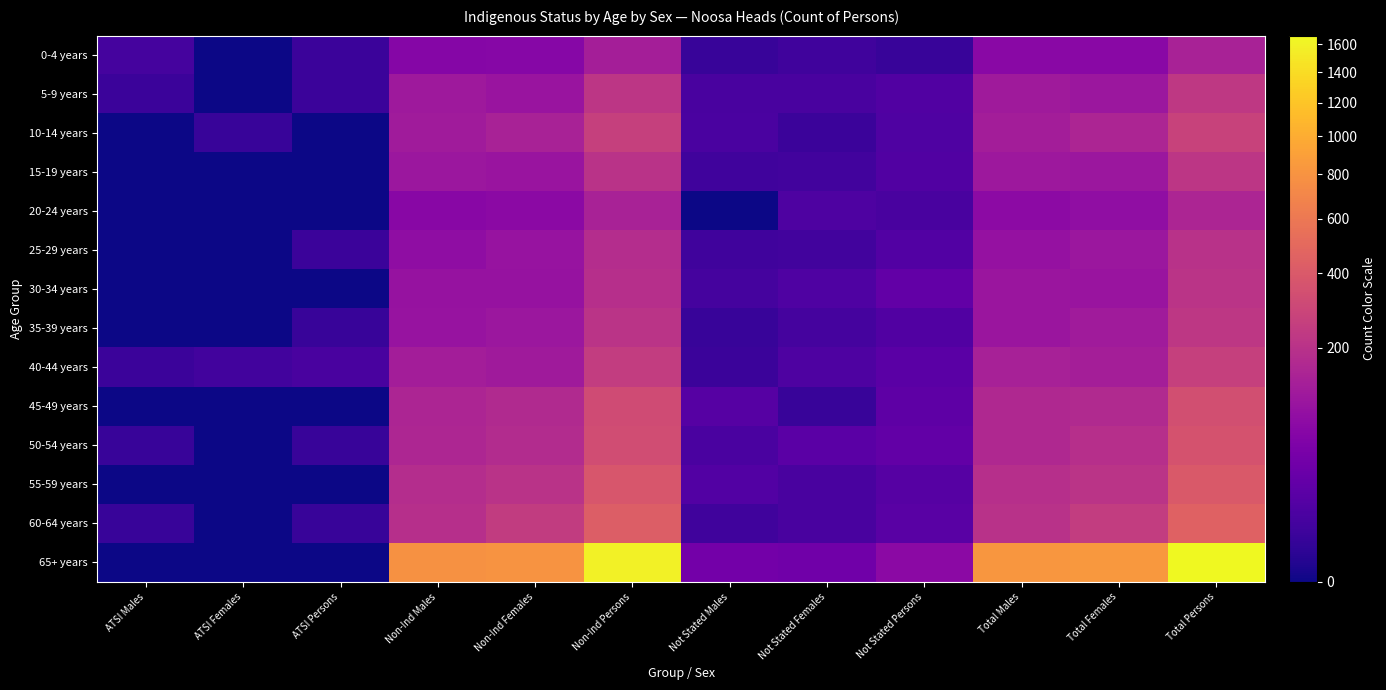

Reading left to right, transcribe all the data shown in this chart.

0-4 years: ATSI Males=7	ATSI Females=0	ATSI Persons=4	Non-Ind Males=63	Non-Ind Females=67	Non-Ind Persons=132	Not Stated Males=3	Not Stated Females=5	Not Stated Persons=3	Total Males=71	Total Females=71	Total Persons=141
5-9 years: ATSI Males=4	ATSI Females=0	ATSI Persons=4	Non-Ind Males=115	Non-Ind Females=100	Non-Ind Persons=216	Not Stated Males=8	Not Stated Females=8	Not Stated Persons=12	Total Males=118	Total Females=107	Total Persons=227
10-14 years: ATSI Males=0	ATSI Females=3	ATSI Persons=0	Non-Ind Males=119	Non-Ind Females=142	Non-Ind Persons=266	Not Stated Males=9	Not Stated Females=4	Not Stated Persons=11	Total Males=128	Total Females=151	Total Persons=275
15-19 years: ATSI Males=0	ATSI Females=0	ATSI Persons=0	Non-Ind Males=106	Non-Ind Females=101	Non-Ind Persons=203	Not Stated Males=5	Not Stated Females=6	Not Stated Persons=12	Total Males=110	Total Females=107	Total Persons=217
20-24 years: ATSI Males=0	ATSI Females=0	ATSI Persons=0	Non-Ind Males=69	Non-Ind Females=73	Non-Ind Persons=143	Not Stated Males=0	Not Stated Females=10	Not Stated Persons=8	Total Males=76	Total Females=83	Total Persons=153
25-29 years: ATSI Males=0	ATSI Females=0	ATSI Persons=4	Non-Ind Males=82	Non-Ind Females=97	Non-Ind Persons=183	Not Stated Males=5	Not Stated Females=6	Not Stated Persons=13	Total Males=93	Total Females=108	Total Persons=201
30-34 years: ATSI Males=0	ATSI Females=0	ATSI Persons=0	Non-Ind Males=96	Non-Ind Females=95	Non-Ind Persons=191	Not Stated Males=7	Not Stated Females=11	Not Stated Persons=23	Total Males=103	Total Females=102	Total Persons=208
35-39 years: ATSI Males=0	ATSI Females=0	ATSI Persons=3	Non-Ind Males=98	Non-Ind Females=107	Non-Ind Persons=207	Not Stated Males=3	Not Stated Females=7	Not Stated Persons=12	Total Males=103	Total Females=121	Total Persons=221
40-44 years: ATSI Males=4	ATSI Females=6	ATSI Persons=8	Non-Ind Males=126	Non-Ind Females=117	Non-Ind Persons=247	Not Stated Males=4	Not Stated Females=10	Not Stated Persons=18	Total Males=138	Total Females=130	Total Persons=265
45-49 years: ATSI Males=0	ATSI Females=0	ATSI Persons=0	Non-Ind Males=153	Non-Ind Females=168	Non-Ind Persons=319	Not Stated Males=15	Not Stated Females=3	Not Stated Persons=20	Total Males=166	Total Females=169	Total Persons=341
50-54 years: ATSI Males=3	ATSI Females=0	ATSI Persons=3	Non-Ind Males=157	Non-Ind Females=177	Non-Ind Persons=328	Not Stated Males=9	Not Stated Females=18	Not Stated Persons=24	Total Males=166	Total Females=190	Total Persons=358
55-59 years: ATSI Males=0	ATSI Females=0	ATSI Persons=0	Non-Ind Males=180	Non-Ind Females=203	Non-Ind Persons=376	Not Stated Males=13	Not Stated Females=8	Not Stated Persons=15	Total Males=190	Total Females=209	Total Persons=396
60-64 years: ATSI Males=3	ATSI Females=0	ATSI Persons=3	Non-Ind Males=188	Non-Ind Females=242	Non-Ind Persons=430	Not Stated Males=5	Not Stated Females=8	Not Stated Persons=17	Total Males=199	Total Females=248	Total Persons=447
65+ years: ATSI Males=0	ATSI Females=0	ATSI Persons=0	Non-Ind Males=786	Non-Ind Females=806	Non-Ind Persons=1591	Not Stated Males=39	Not Stated Females=37	Not Stated Persons=74	Total Males=824	Total Females=841	Total Persons=1664